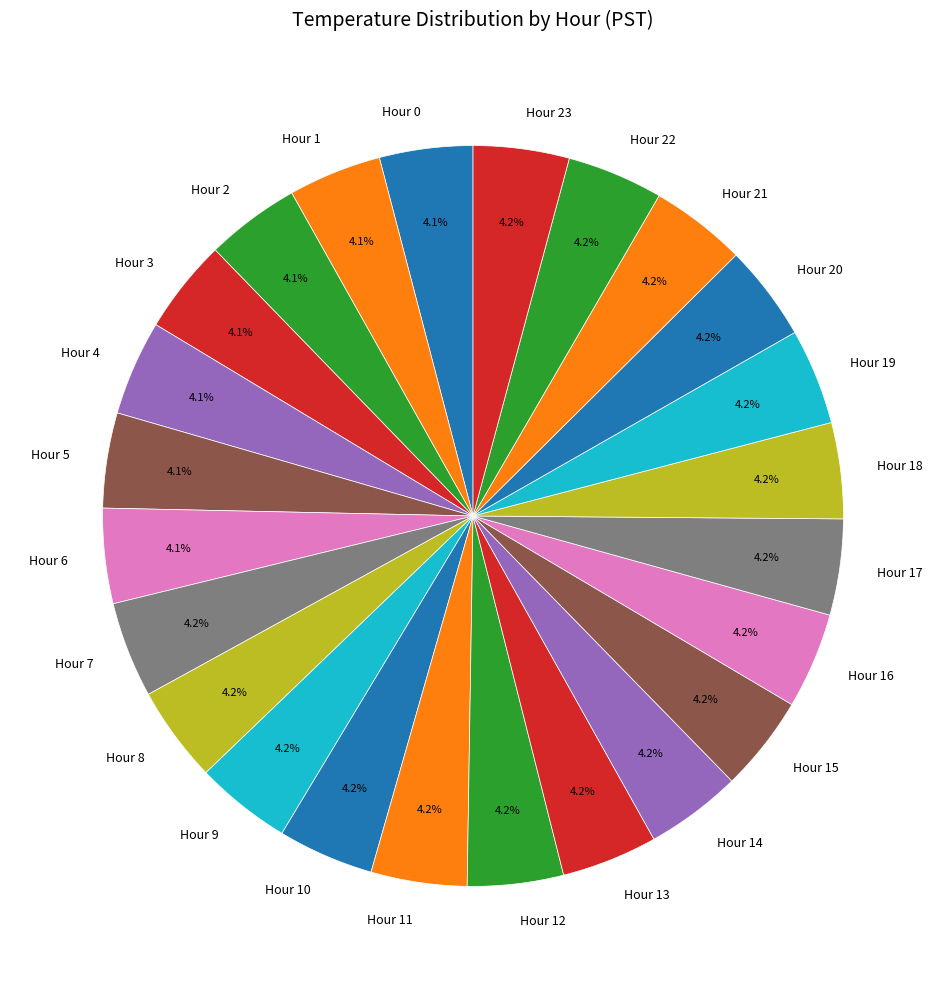

Approximately how many times larger is the value at Hour 6 compared to Hour 20?

1.0